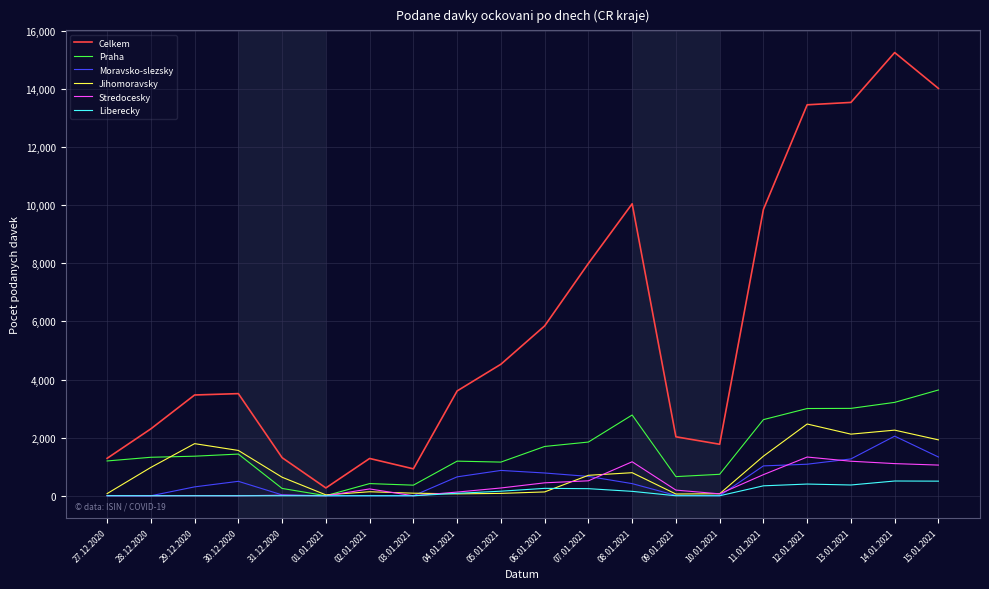

How many values in the Praha series are below 1362?

10